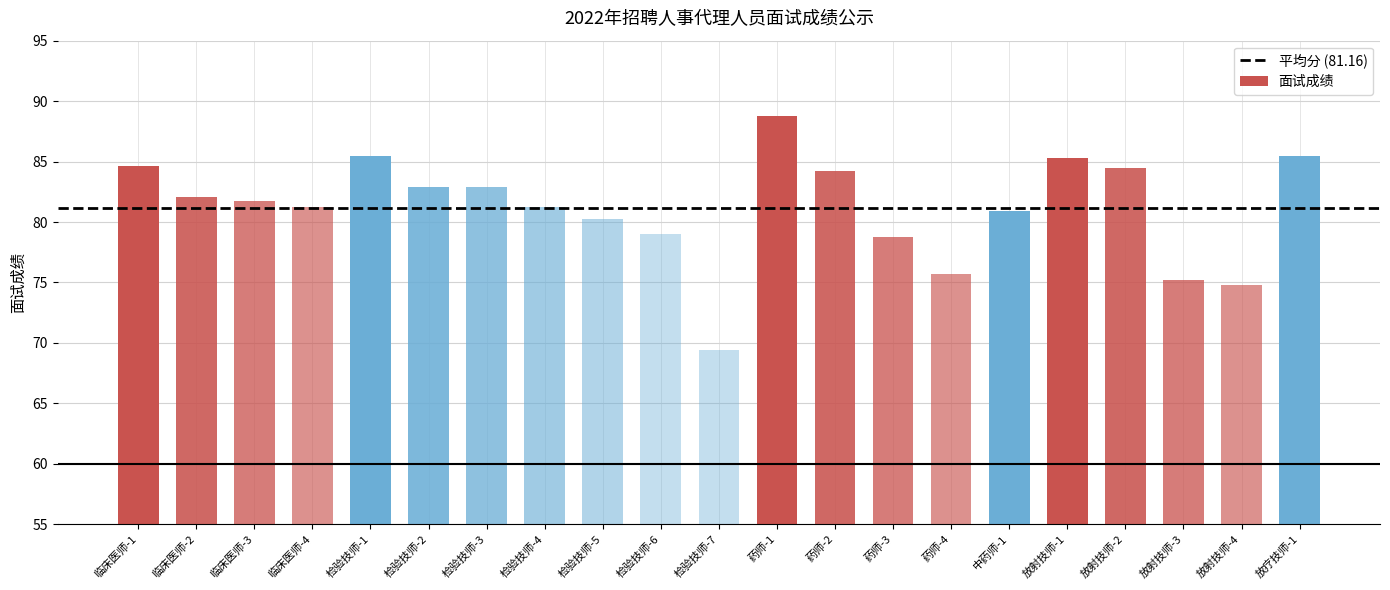

What is the label of the 12th bar from the right?

检验技师-6